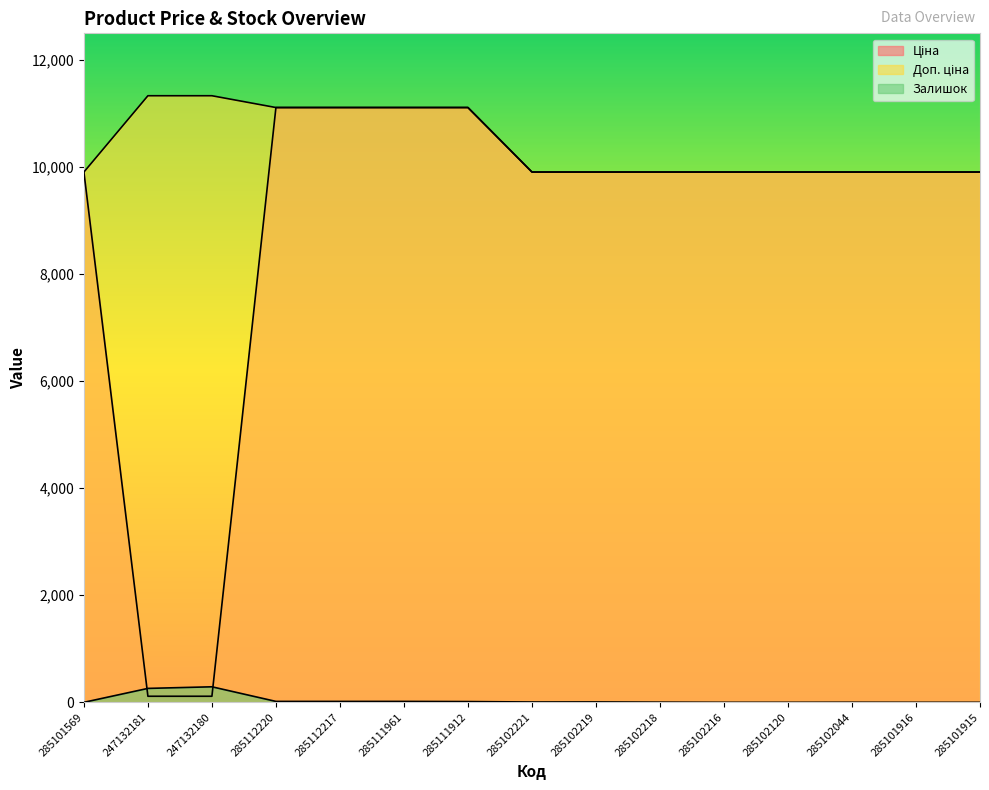

True or false: Доп. ціна has more than 2 interior local peaks.

False